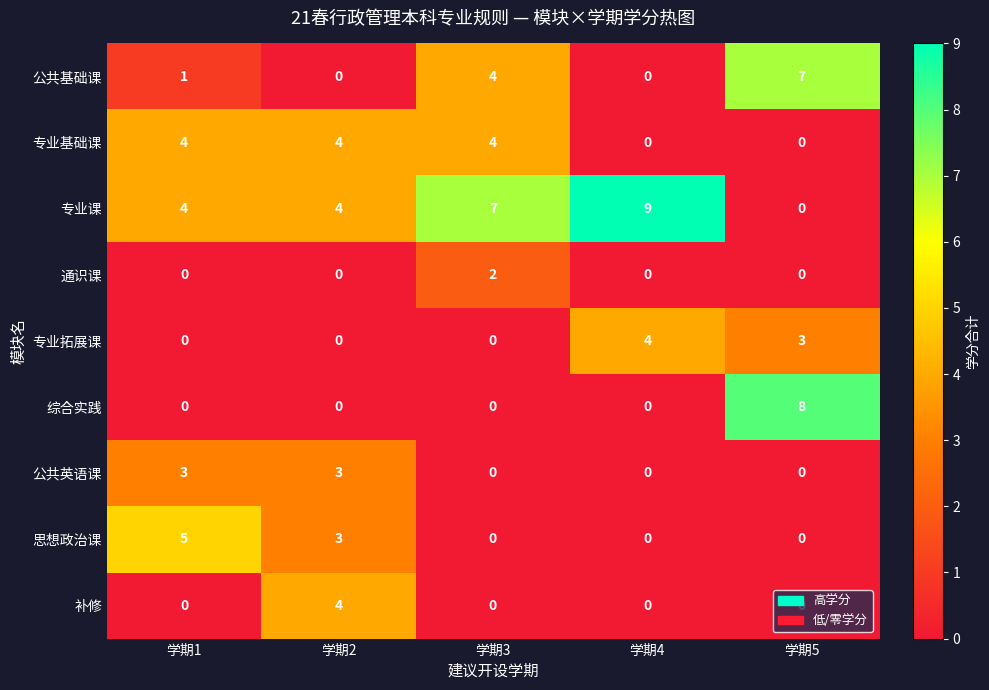

What is the difference between the highest and lowest values at 学期1?

5